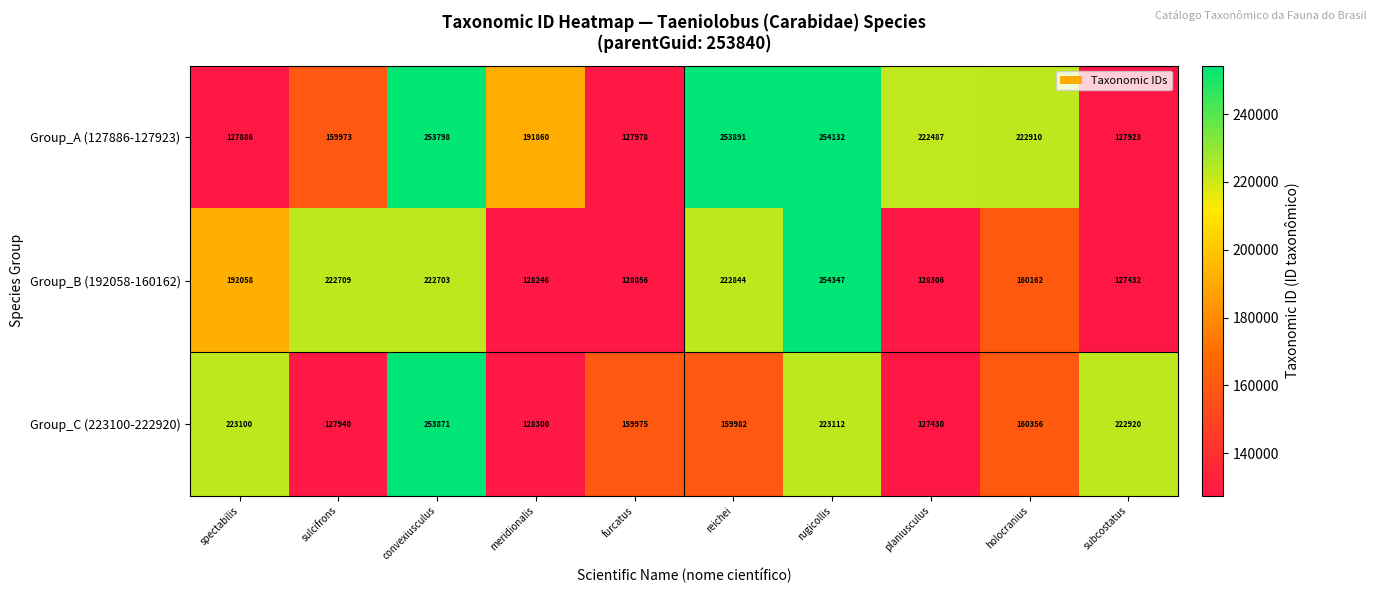

Is it true that Group_C (223100-222920) equals 111958 at subcostatus?

False